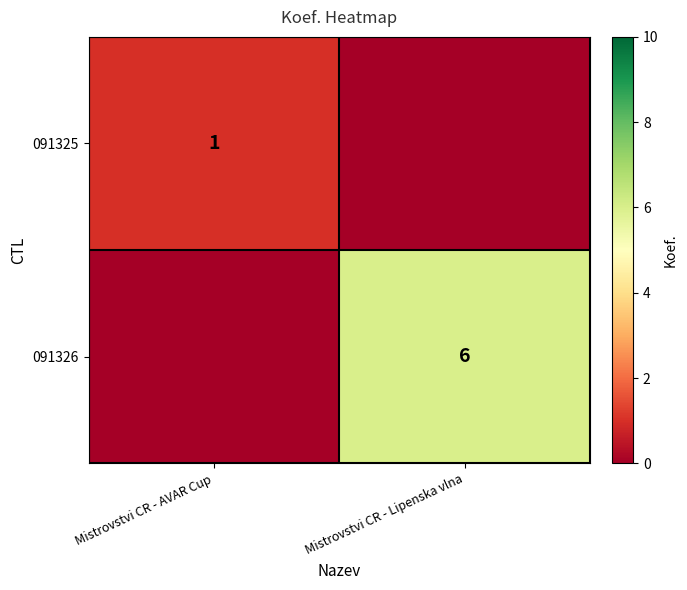

Between Mistrovstvi CR - Lipenska vlna and Mistrovstvi CR - AVAR Cup, which is larger?

Mistrovstvi CR - AVAR Cup